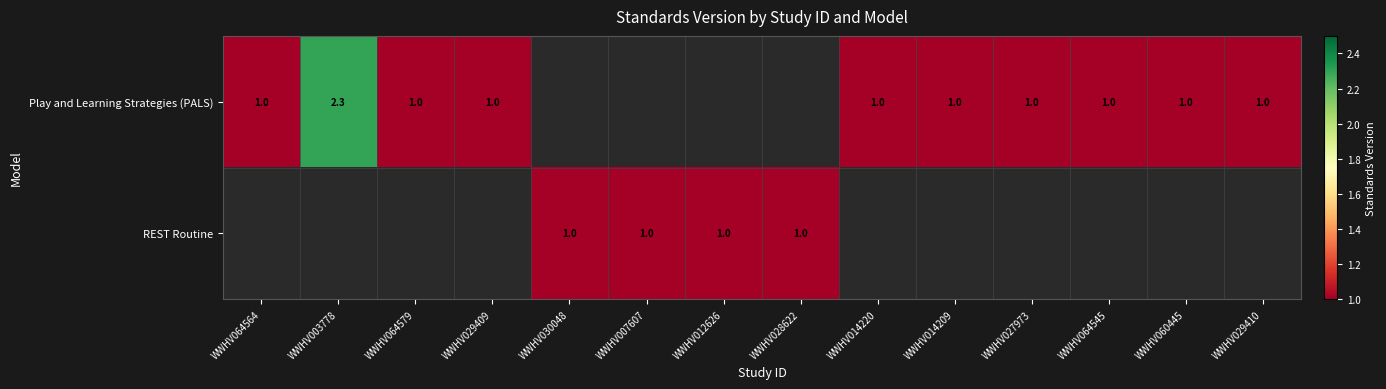

The Play and Learning Strategies (PALS) series shows 1.0 at WWHV064564. True or false?

True